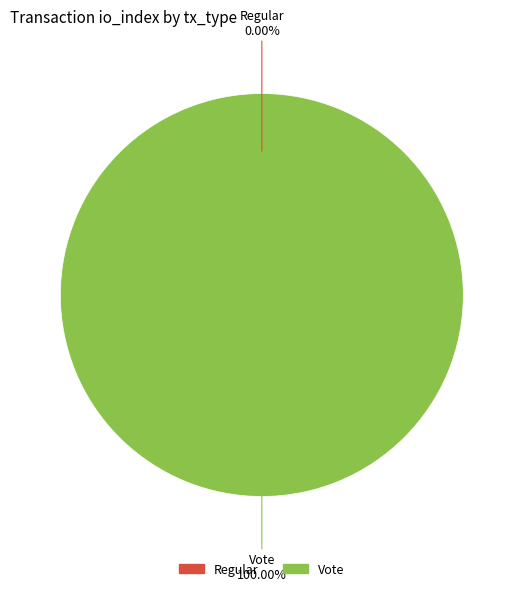

How many segments does this pie chart have?

2